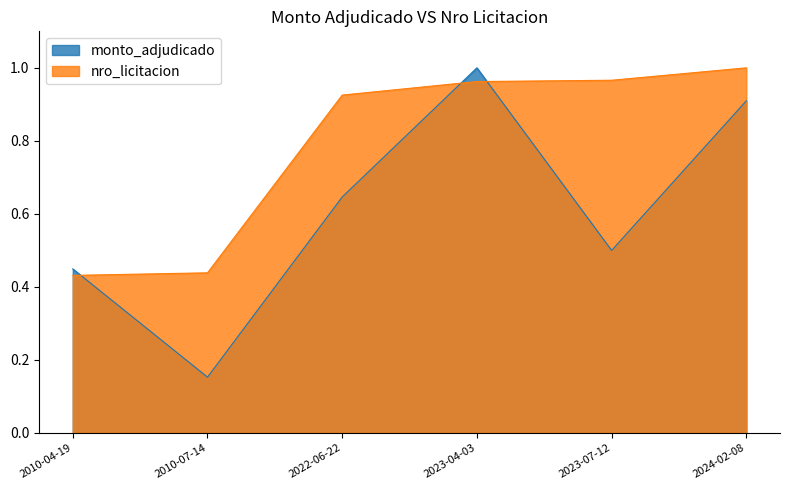

Which category has the highest value across all series?

2023-04-03